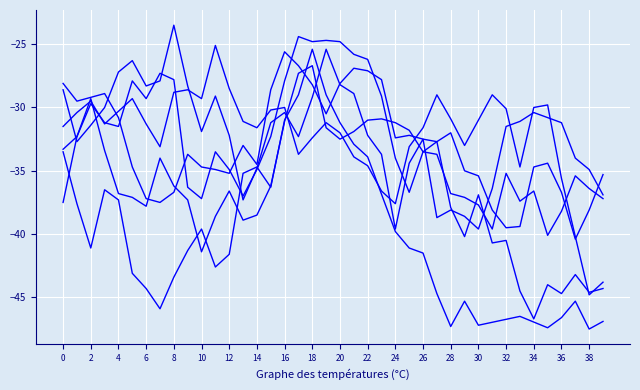

At how many categories does at least one series exceed -32?

28